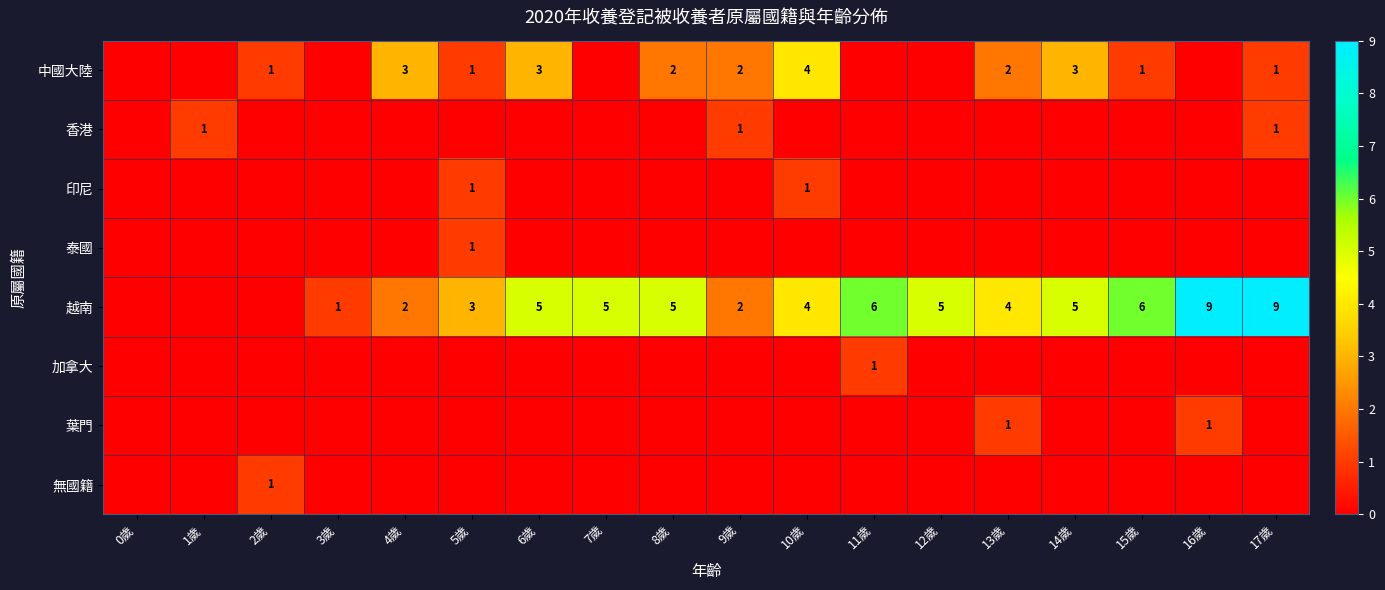

Is it true that 越南 equals 6 at 15歲?

True